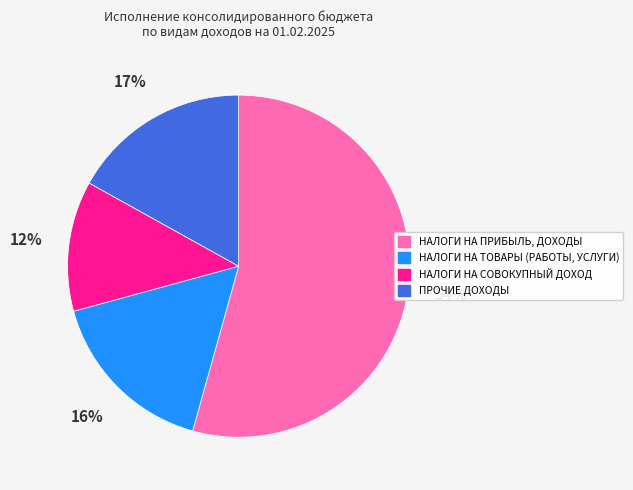

How many segments does this pie chart have?

4